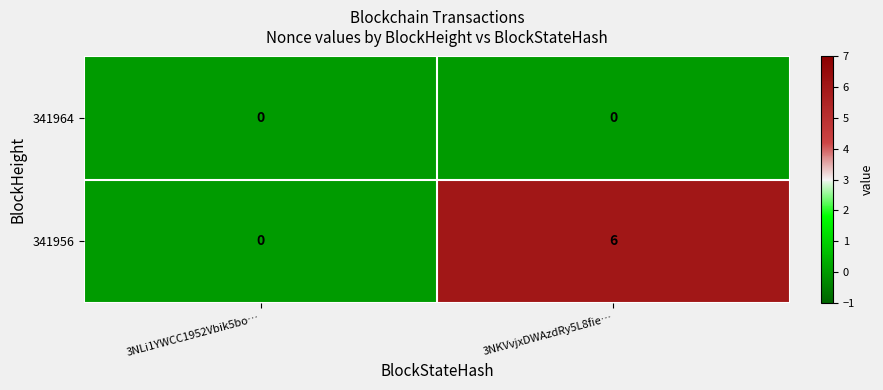

At which category is the sum across all series the highest?

3NKVvjxDWAzdRy5L8fie…